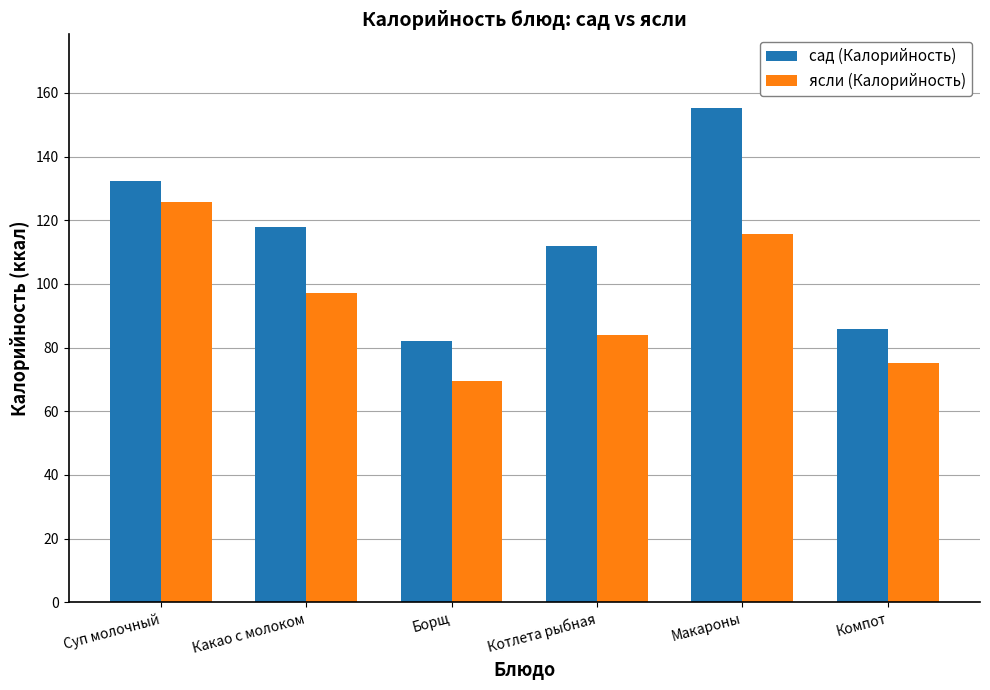

What value does the сад (Калорийность) series have at Макароны?

155.1